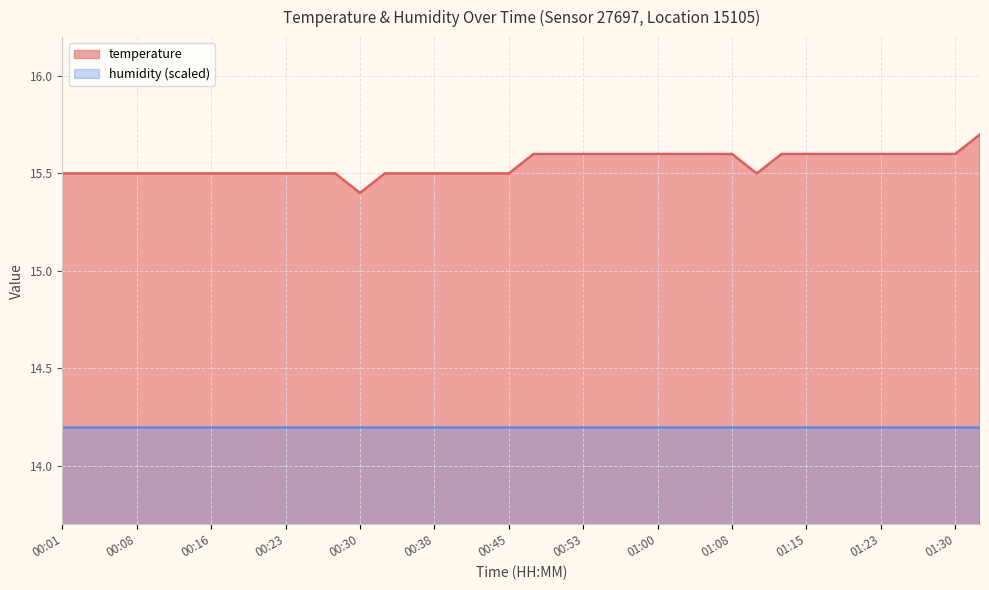

Reading left to right, list all the values displayed in this chart.

00:01=15.5	00:03=15.5	00:06=15.5	00:08=15.5	00:11=15.5	00:13=15.5	00:16=15.5	00:18=15.5	00:21=15.5	00:23=15.5	00:25=15.5	00:28=15.5	00:30=15.4	00:33=15.5	00:35=15.5	00:38=15.5	00:40=15.5	00:43=15.5	00:45=15.5	00:48=15.6	00:50=15.6	00:53=15.6	00:55=15.6	00:58=15.6	01:00=15.6	01:03=15.6	01:05=15.6	01:08=15.6	01:10=15.5	01:13=15.6	01:15=15.6	01:18=15.6	01:20=15.6	01:23=15.6	01:25=15.6	01:28=15.6	01:30=15.6	01:37=15.7